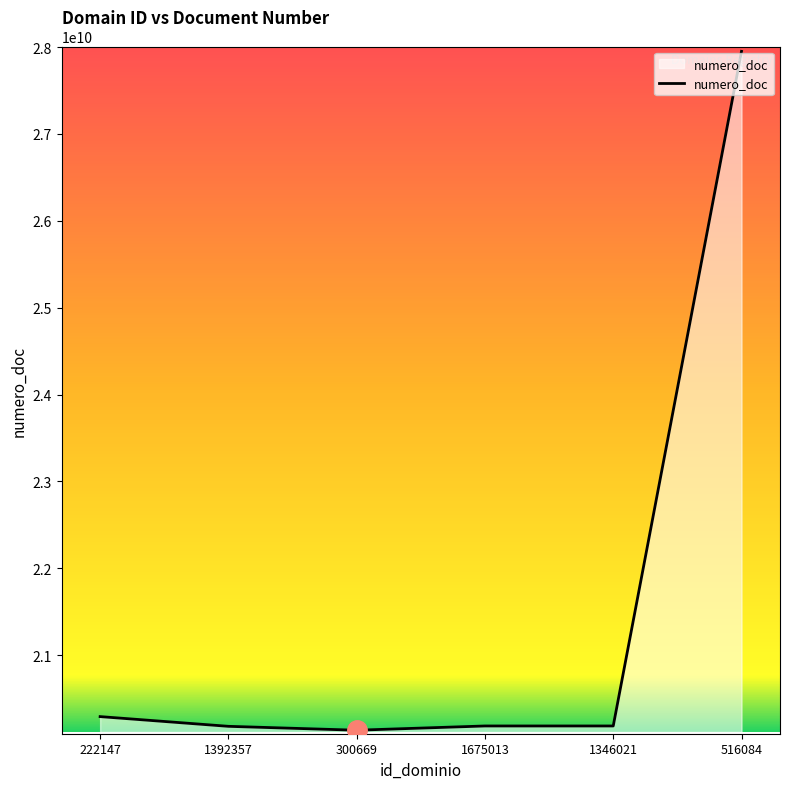

How many distinct data groups are displayed?

1